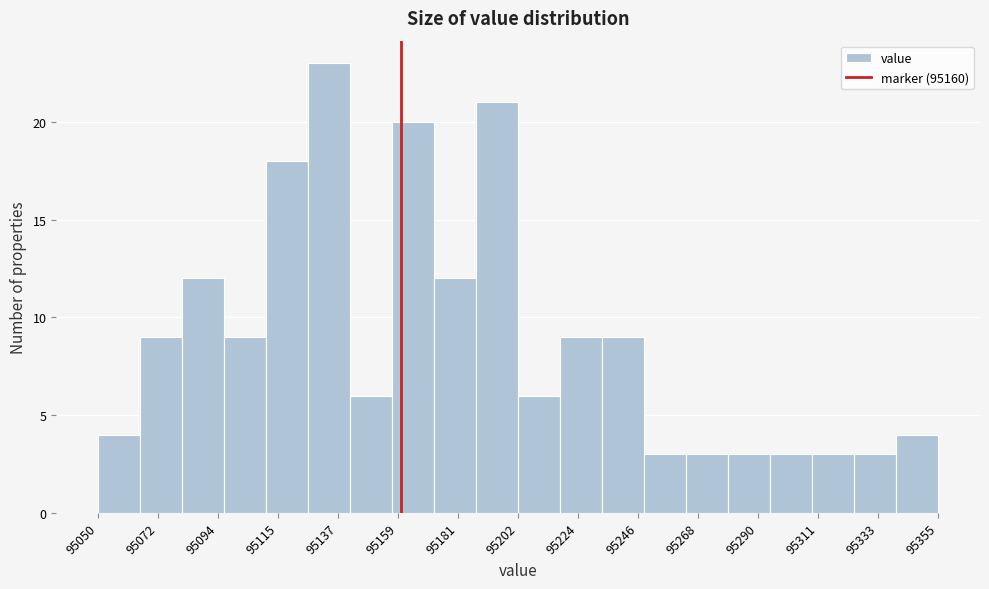

Read against the x-axis, roughly where is the centre of the tallest bar?

95135